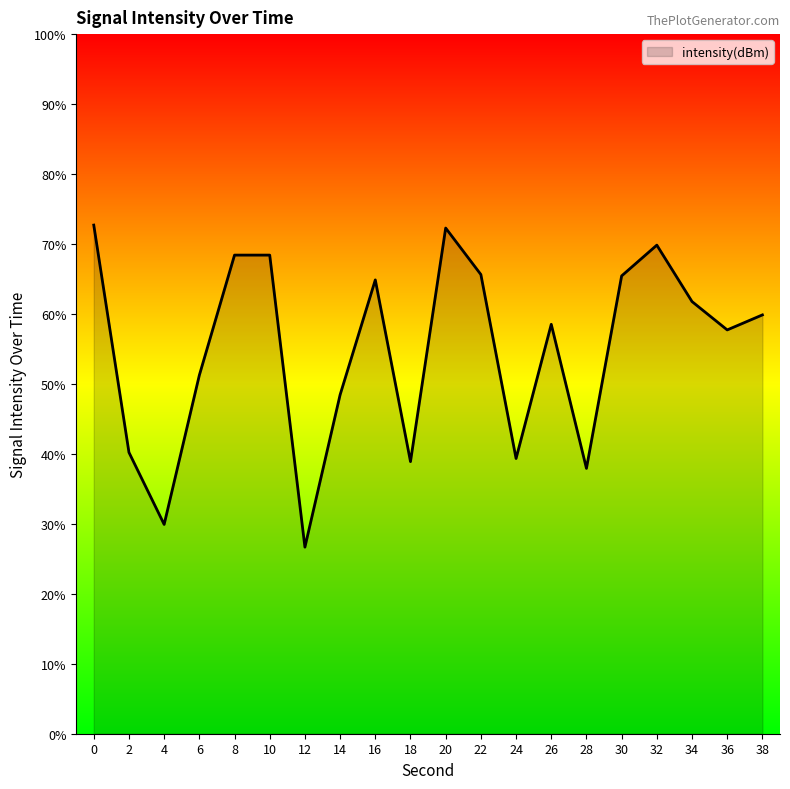

What is the difference between the maximum and minimum values?

46.0